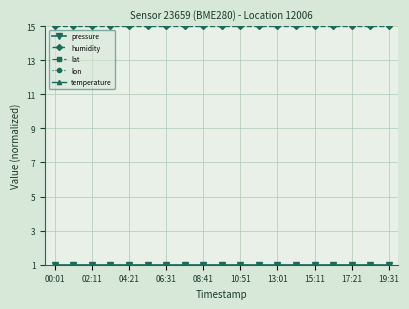

How many distinct data groups are displayed?

5